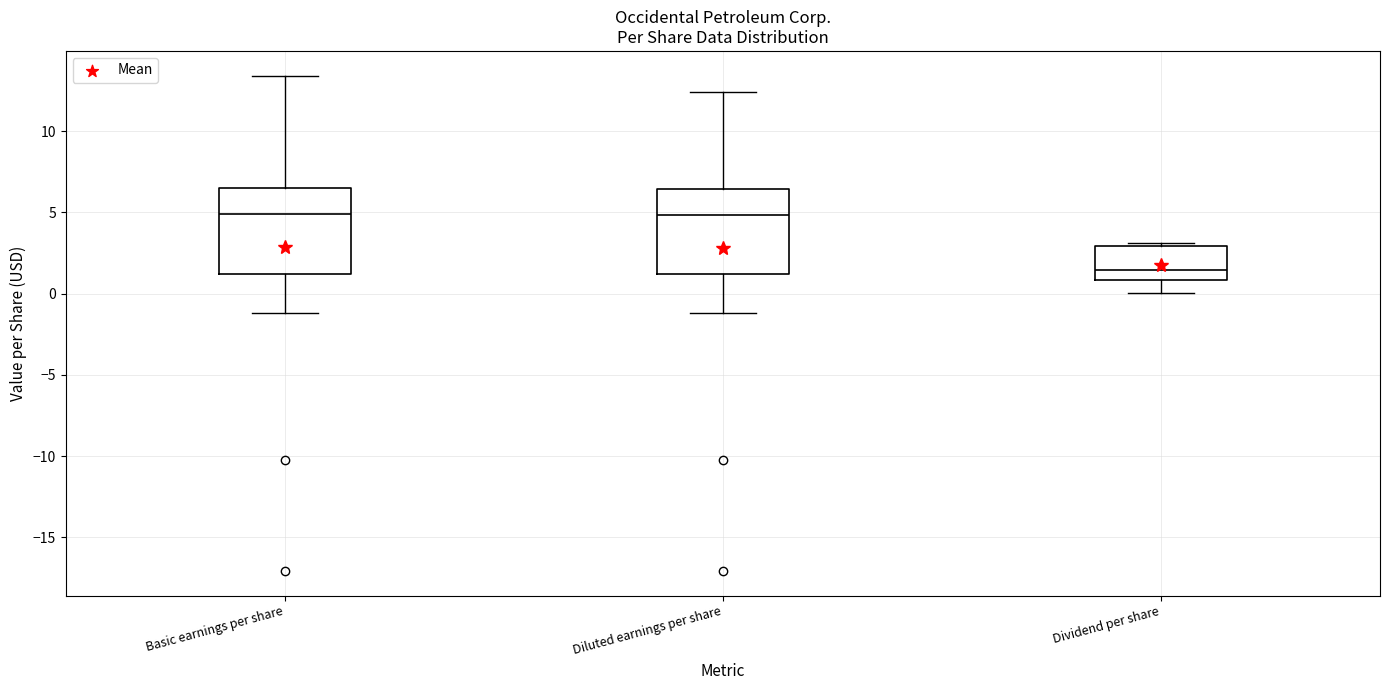

Reading left to right, transcribe this box plot: for each box, give where its median line is, the range the box spans, and where its two whiskers end, as read against the y-axis. The values are not printed on the chart, so give them approximately, as read against the axis.

Basic earnings per share: median 5.0, box 1.0 to 6.5, whiskers -1.0 to 13.5
Diluted earnings per share: median 5.0, box 1.0 to 6.5, whiskers -1.0 to 12.5
Dividend per share: median 1.5, box 1.0 to 3.0, whiskers 0.0 to 3.0 (just above the box's upper edge)